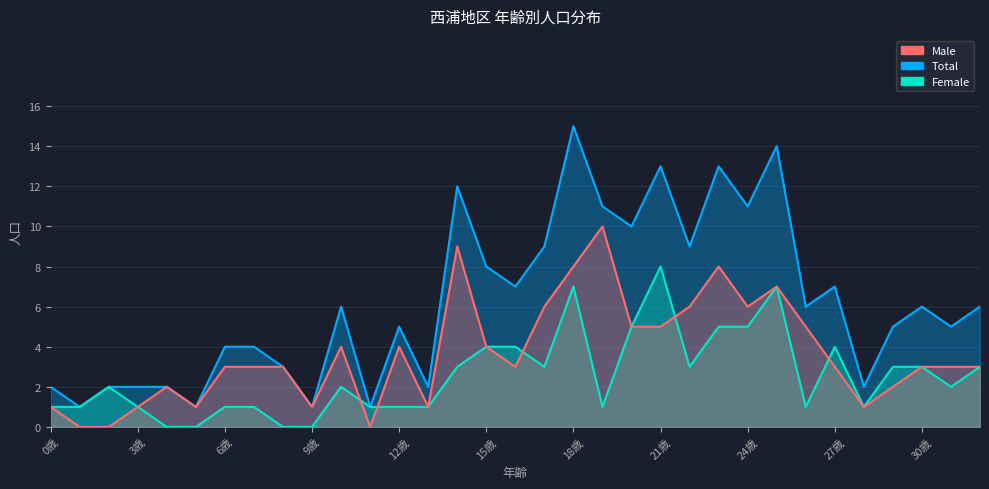

Which category has the lowest value across all series?

1歳